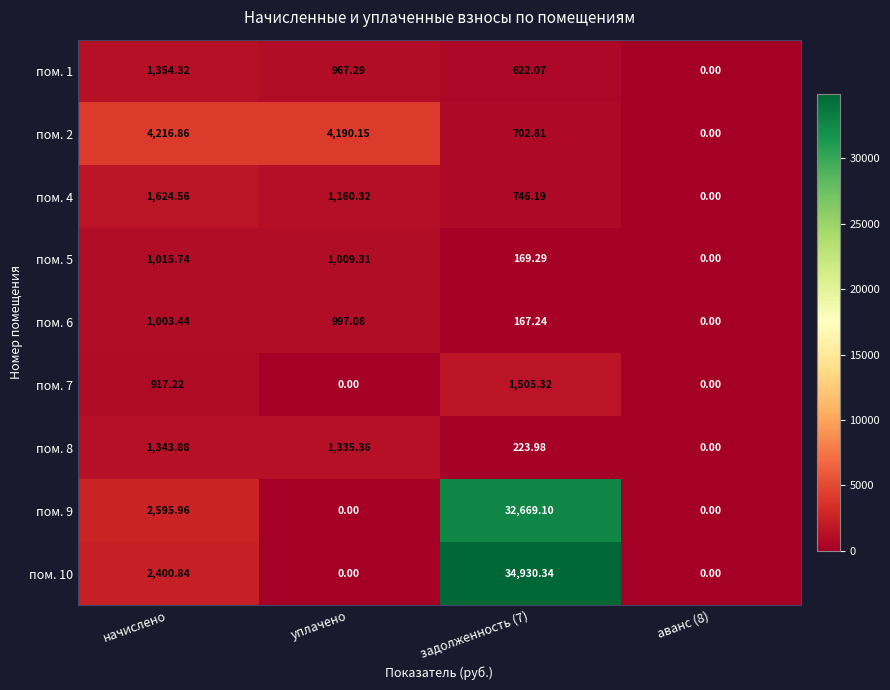

At how many categories does at least one series exceed 18314?

1